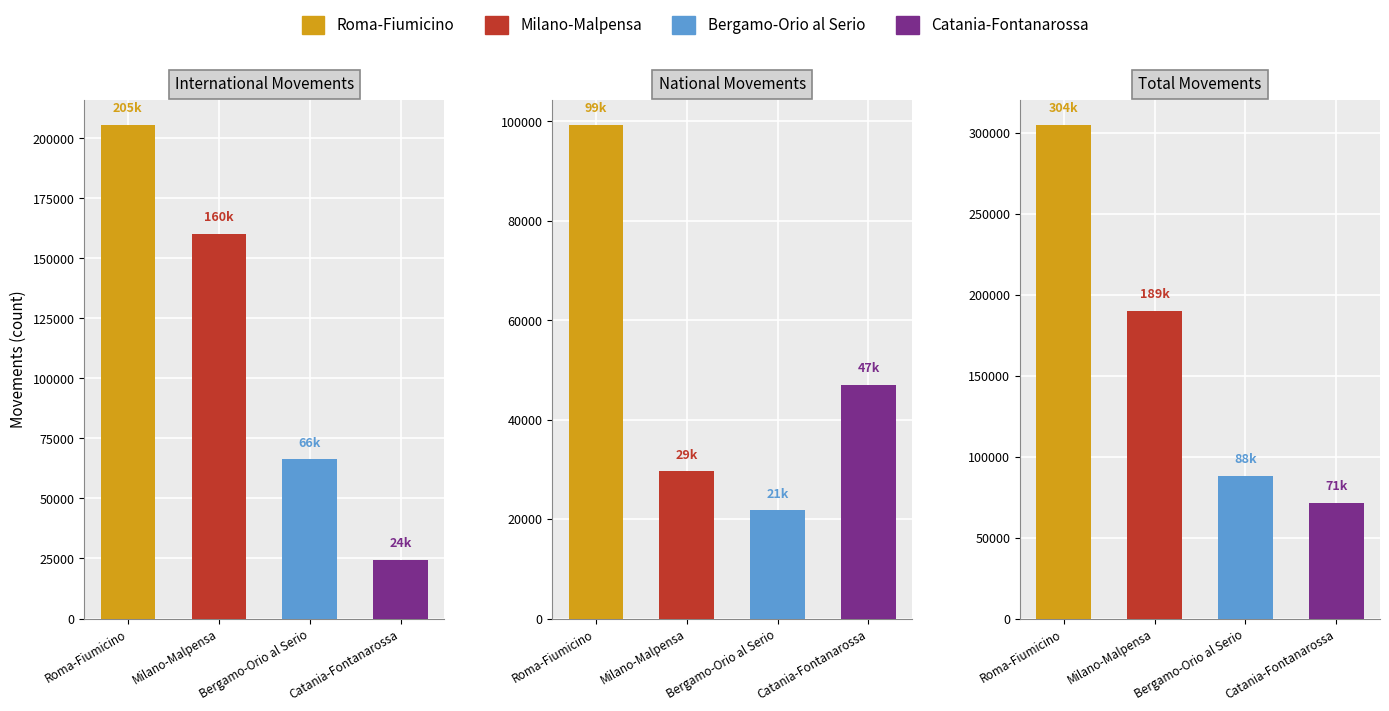

Which series has the widest spread of values?

Total Movements